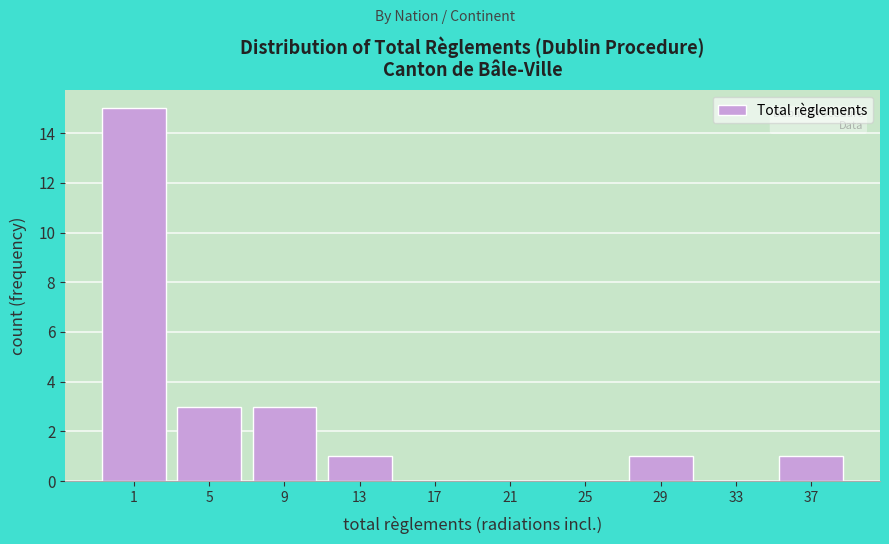

Reading right to left, what are all the values shown in this chart?

37=1	33=0	29=1	25=0	21=0	17=0	13=1	9=3	5=3	1=15